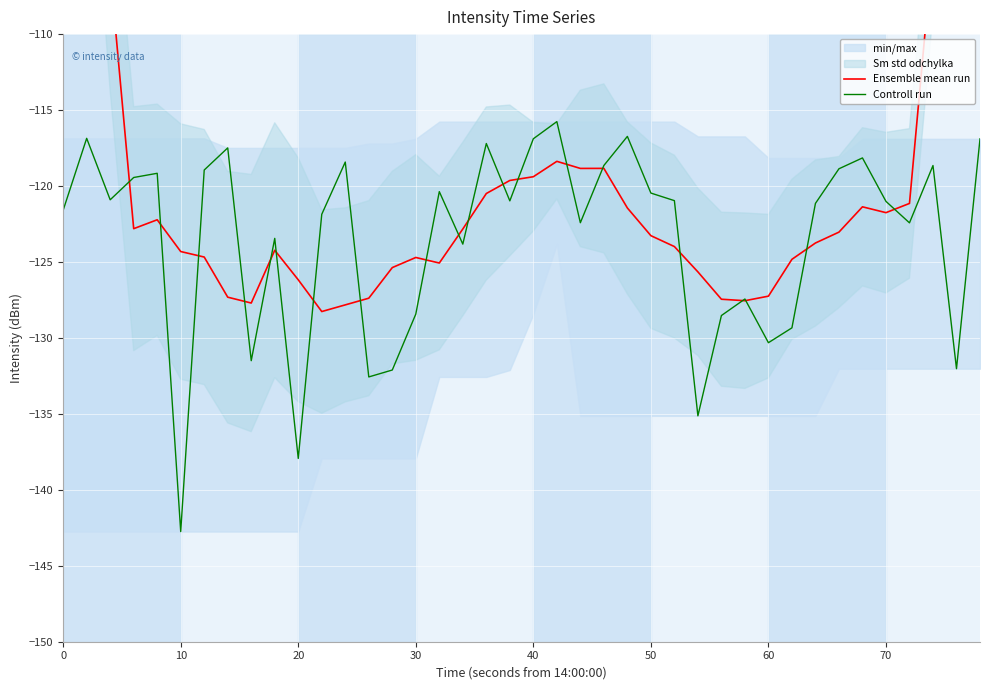

Which category has the lowest value in the Controll run series?

10